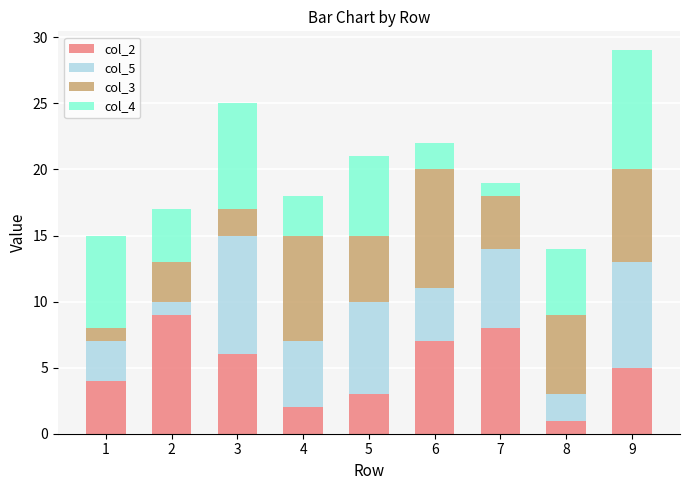

At which category is the sum across all series the highest?

9